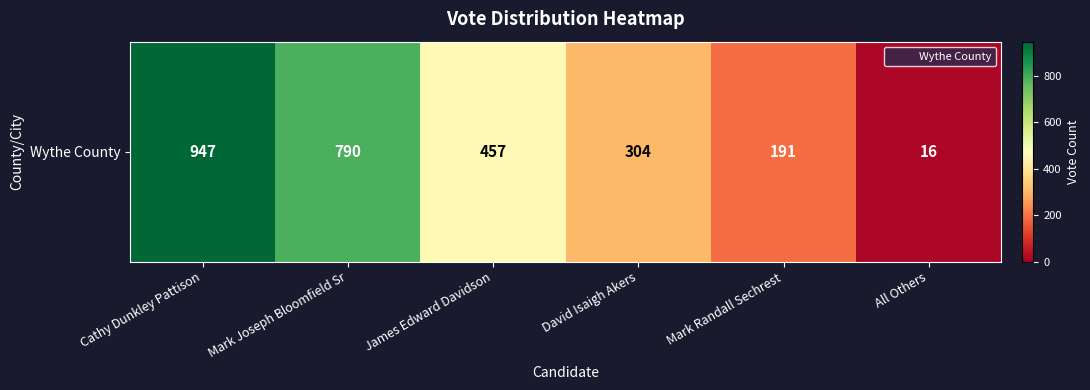

The value at Mark Joseph Bloomfield Sr is 1031. True or false?

False